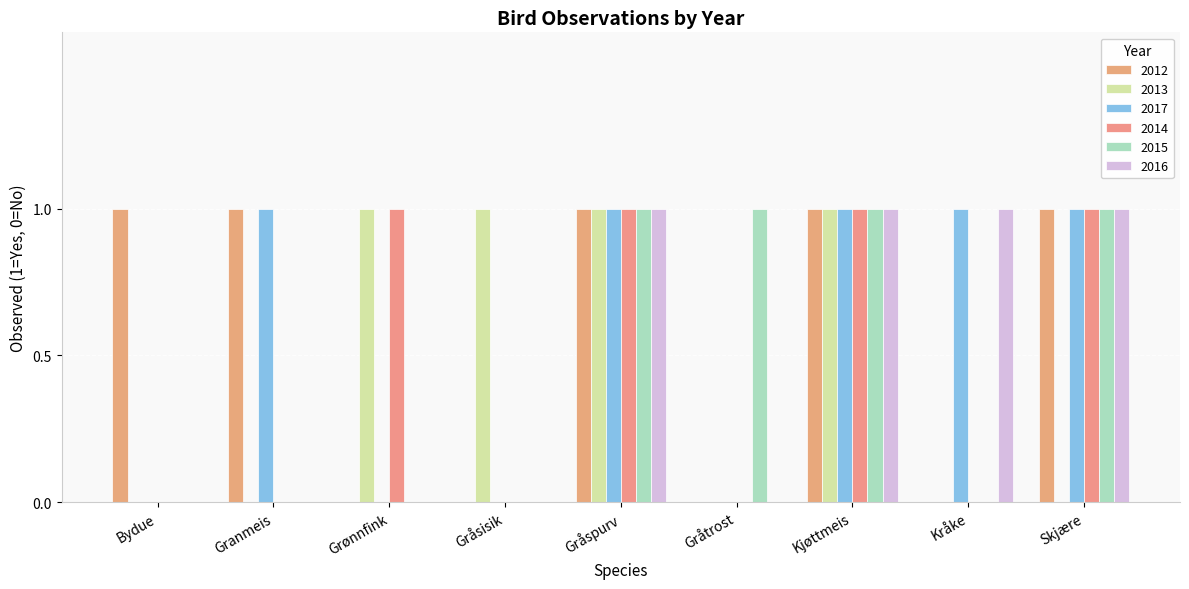

How many series are shown in this chart?

6